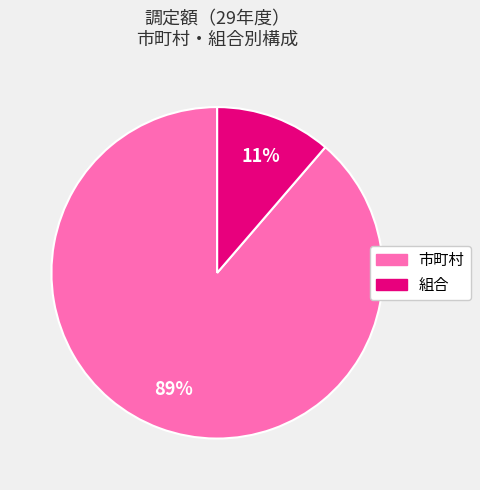

Which category accounts for the majority?

市町村